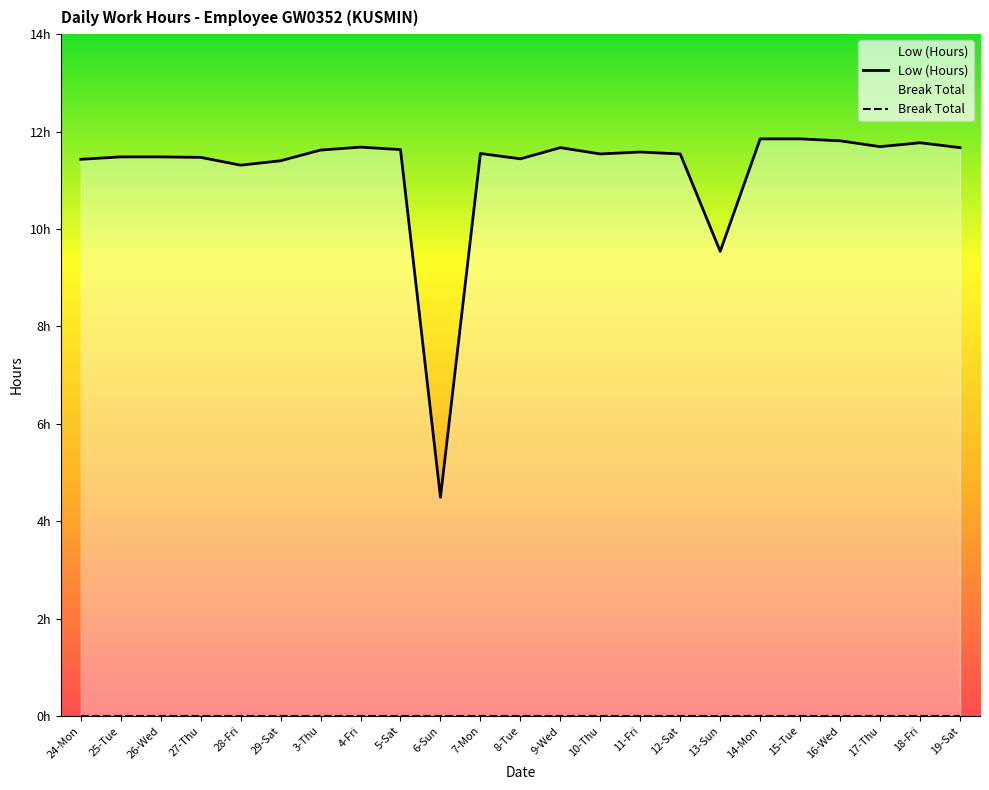

Rank the categories by value from lowest to highest.

6-Sun, 13-Sun, 28-Fri, 29-Sat, 24-Mon, 8-Tue, 27-Thu, 25-Tue, 26-Wed, 10-Thu, 12-Sat, 7-Mon, 11-Fri, 3-Thu, 5-Sat, 9-Wed, 19-Sat, 4-Fri, 17-Thu, 18-Fri, 16-Wed, 14-Mon, 15-Tue